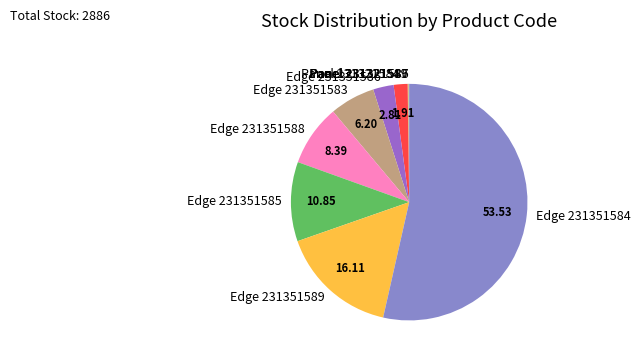

Approximately how many times larger is the value at Edge 231351588 compared to Panel 231321584?

4.4